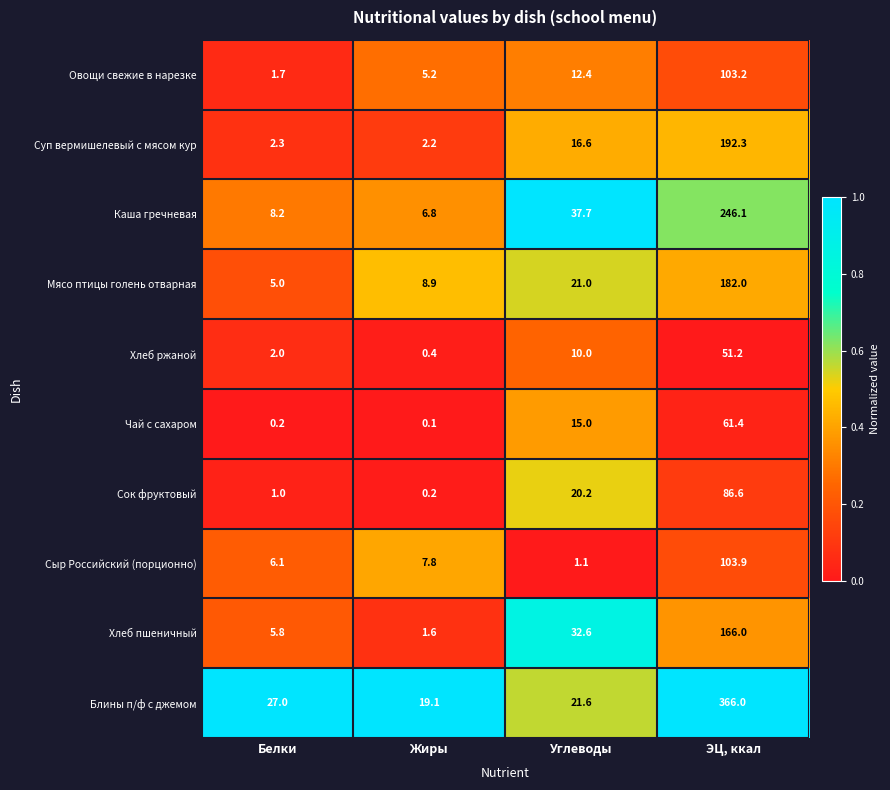

At how many categories does at least one series exceed 0?

4